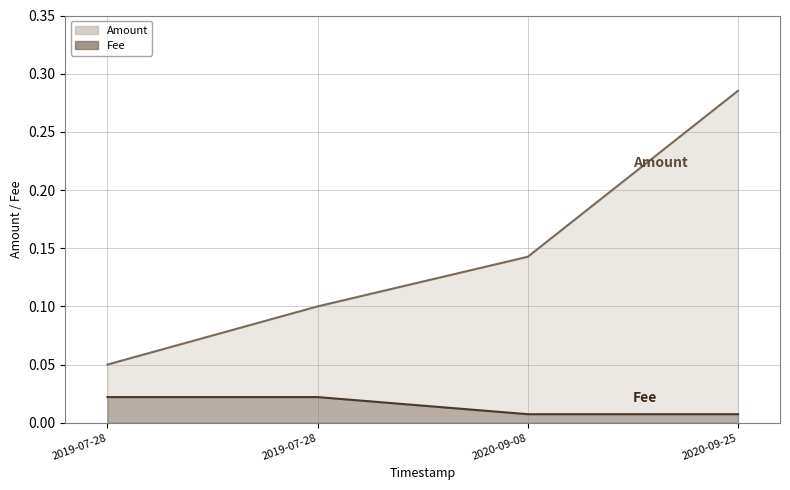

True or false: Fee has more than 1 points higher than both neighbors.

False